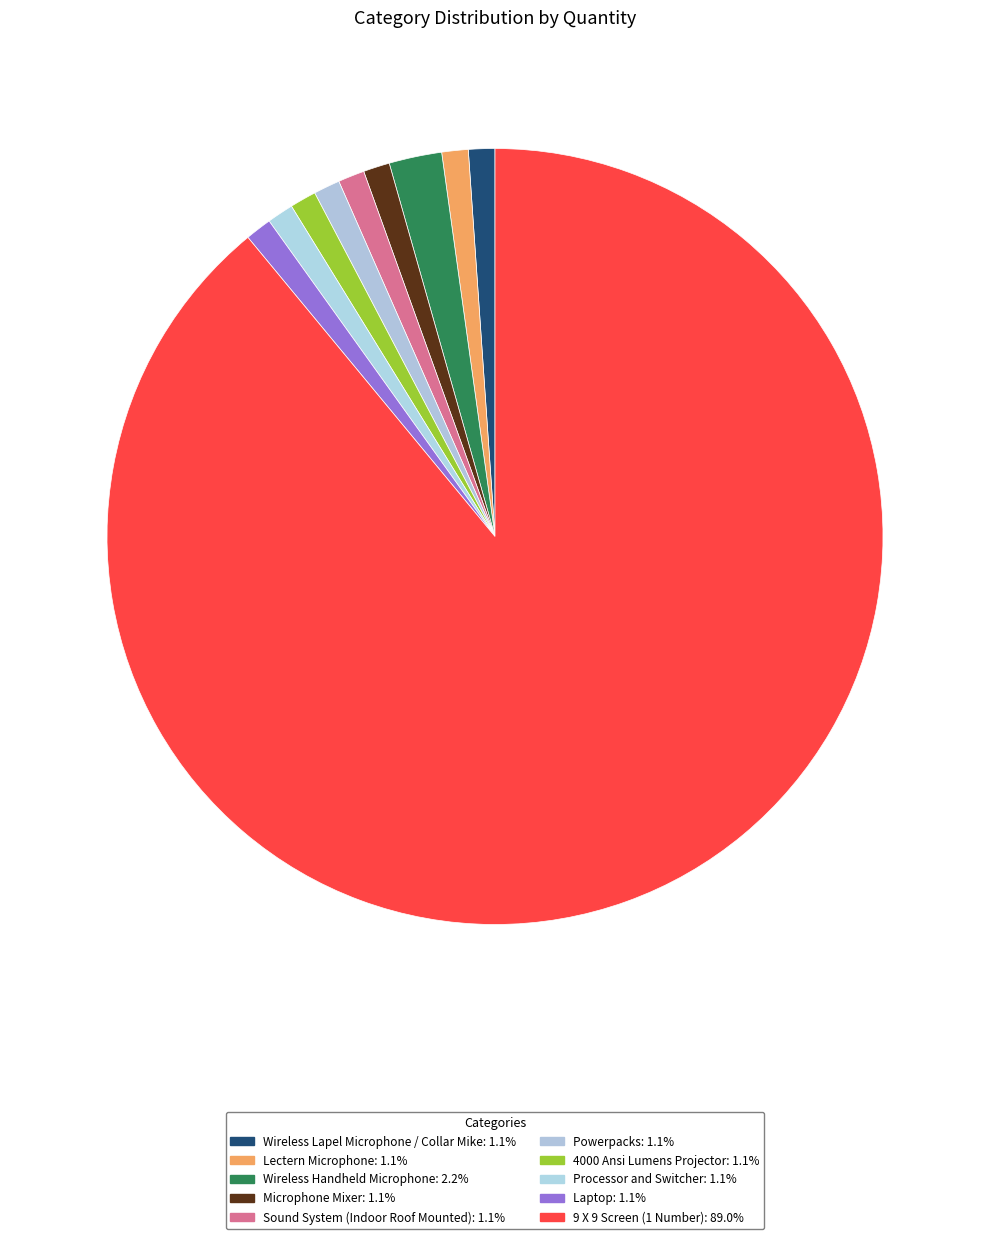

True or false: Laptop accounts for 11% of the total.

False